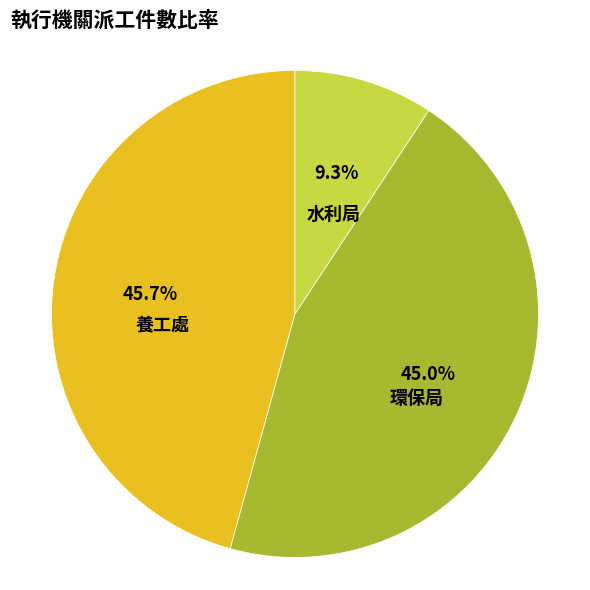

Which slice is the smallest?

水利局